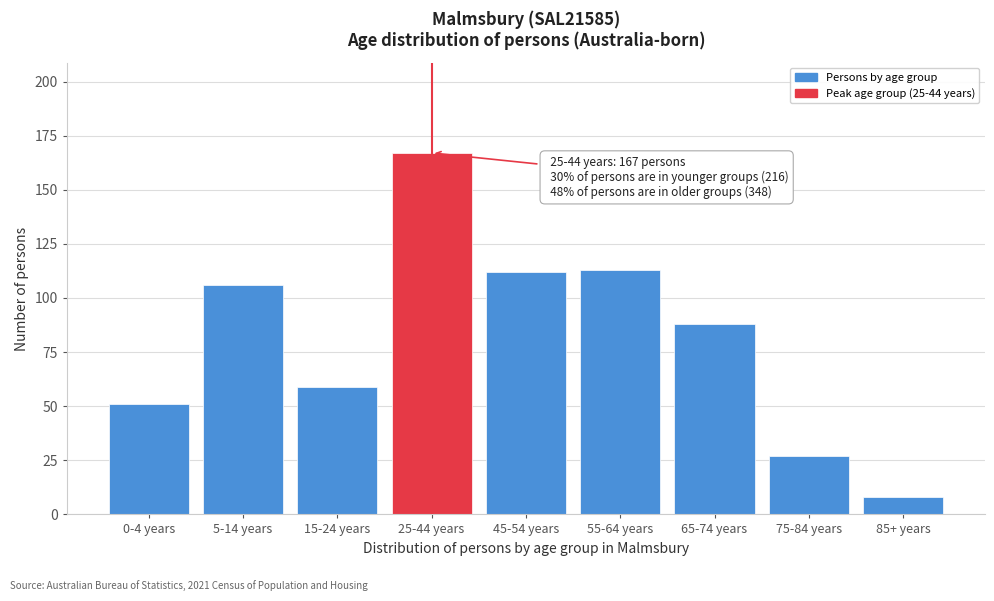

Reading right to left, extract all data points from this chart.

8	27	88	113	112	167	59	106	51